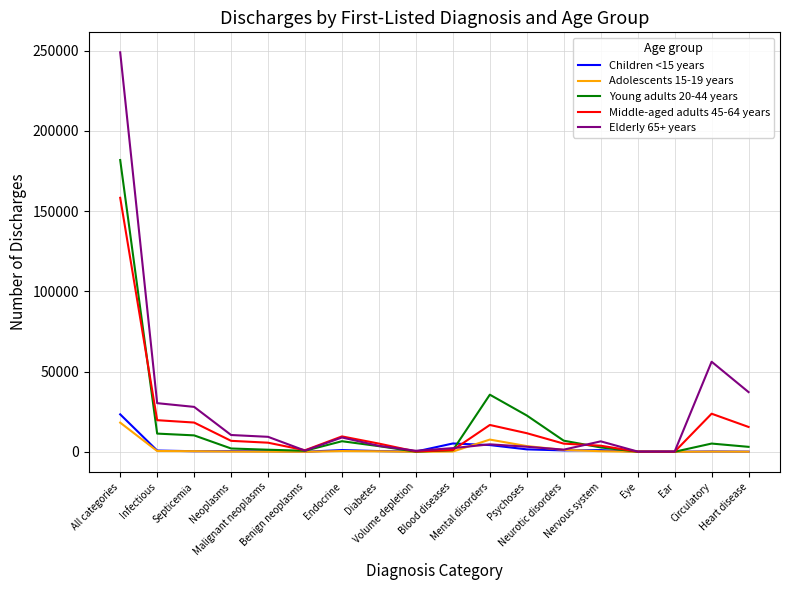

What is the smallest value displayed?

17